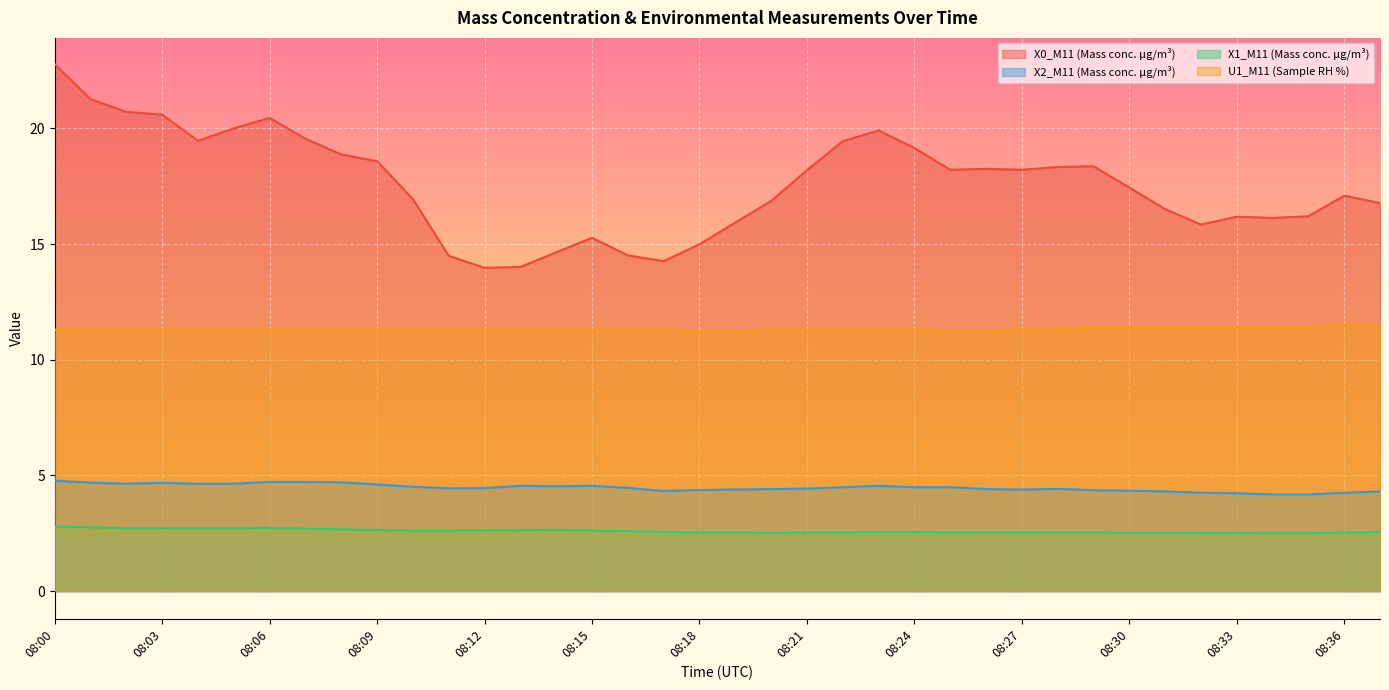

What is the lowest value of the X1_M11 (Mass conc. μg/m³) series?

2.5